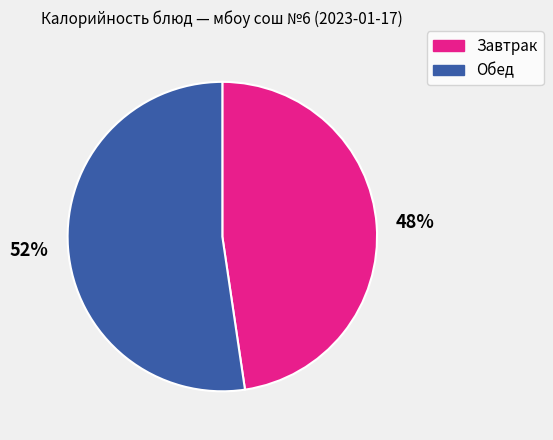

Does any single category account for the majority?

Yes